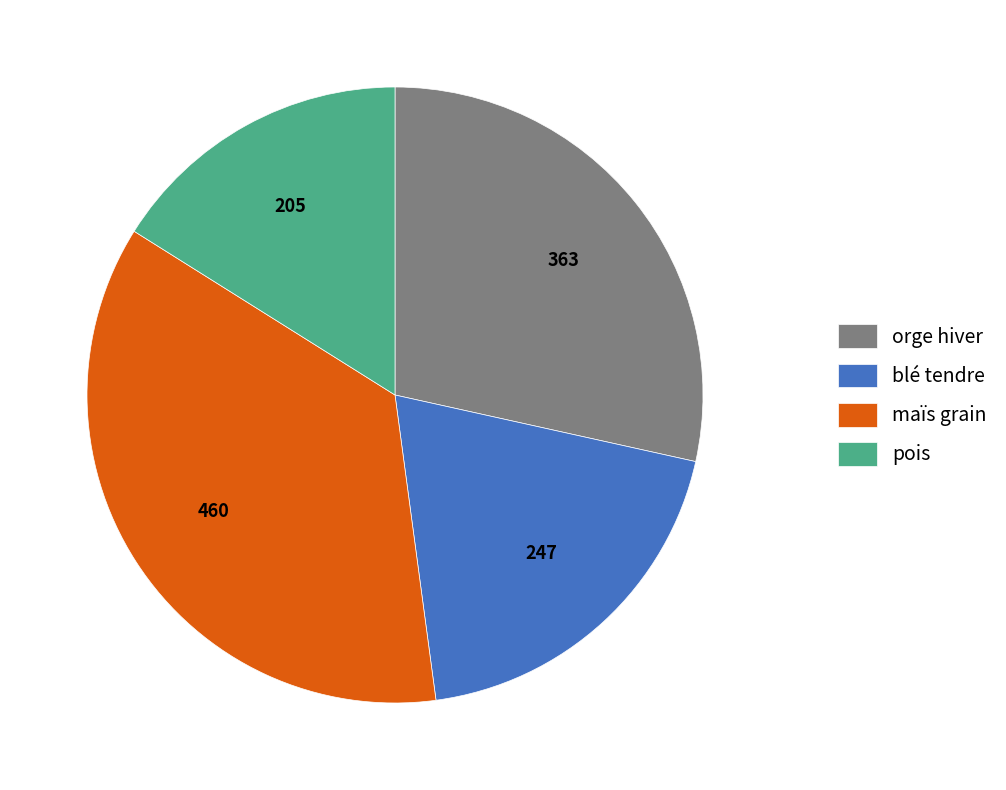

Is there any slice that represents more than half of the pie?

No